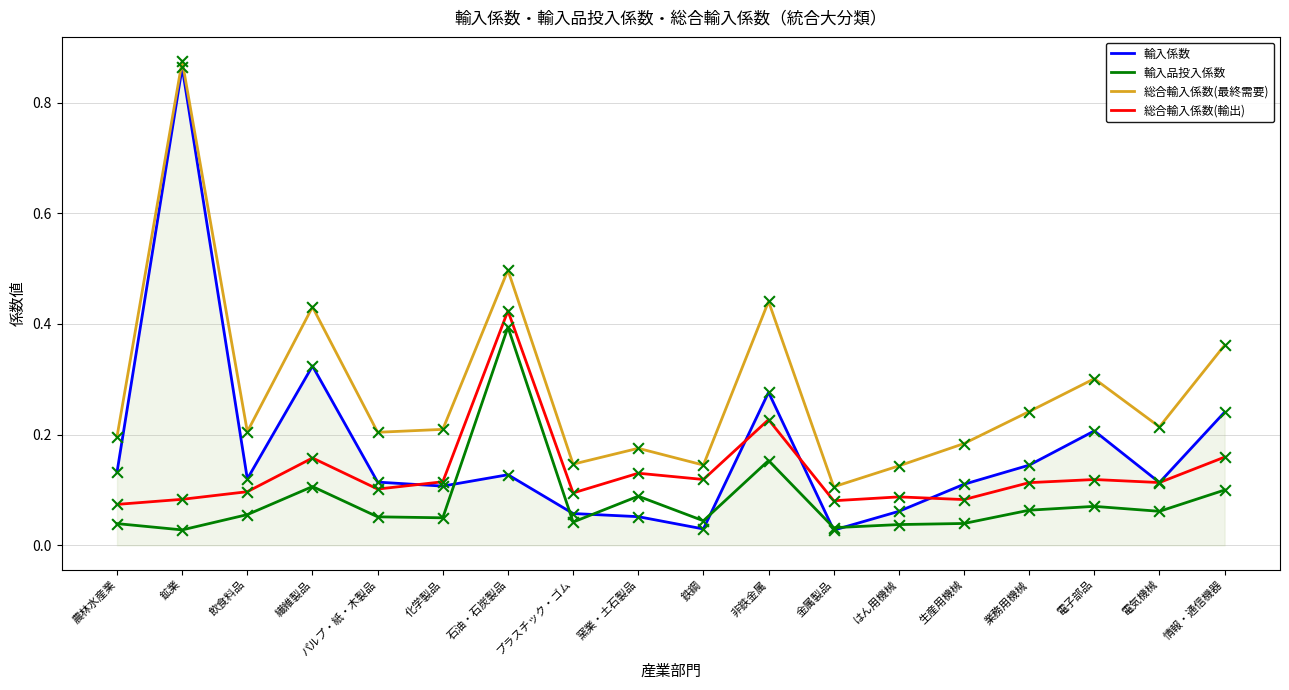

Which series has the largest total across all categories?

総合輸入係数(最終需要)